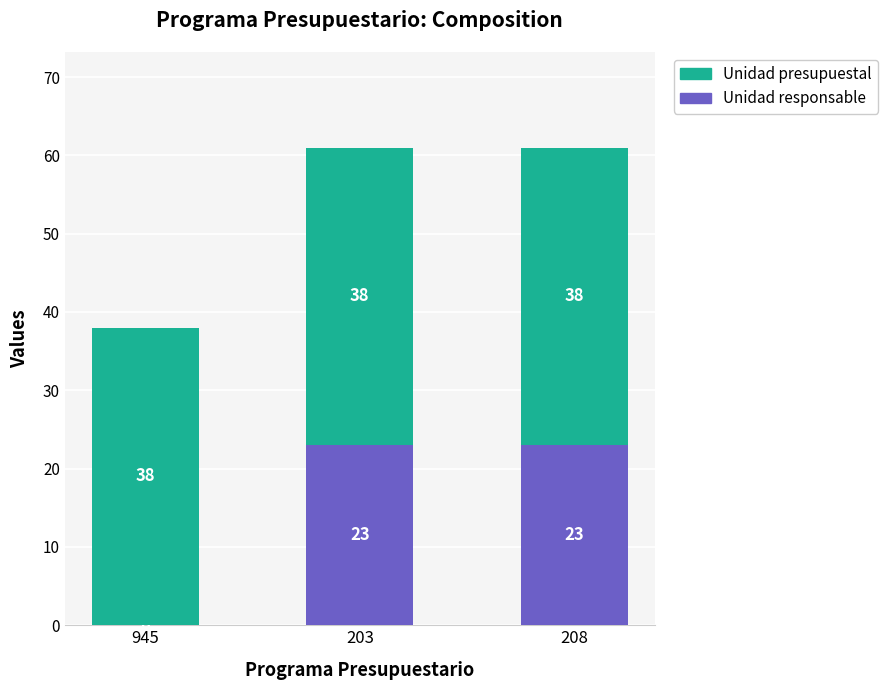

Reading right to left, transcribe the values for Unidad responsable.

208=23	203=23	945=0